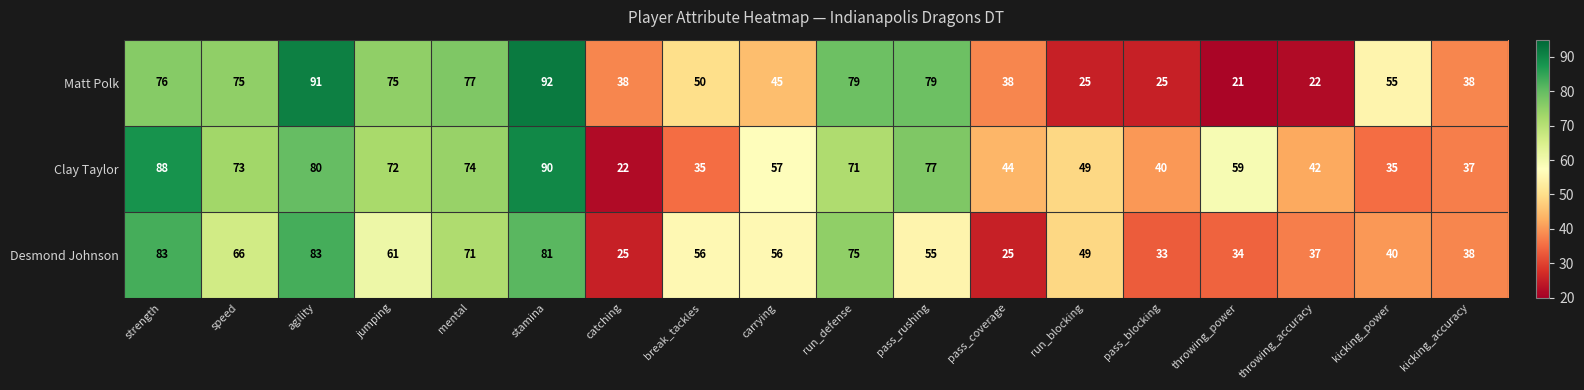

At which category does the chart reach its peak across all series?

stamina